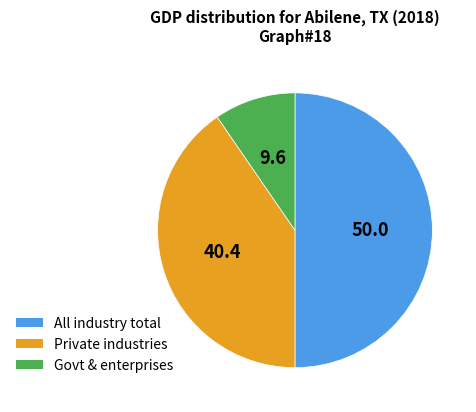

Is Private industries the majority of the pie?

No